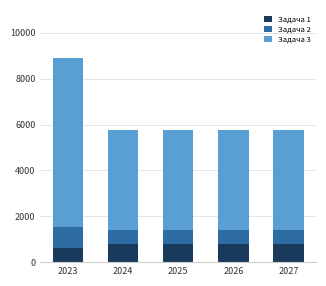

How many categories are shown in the chart?

5